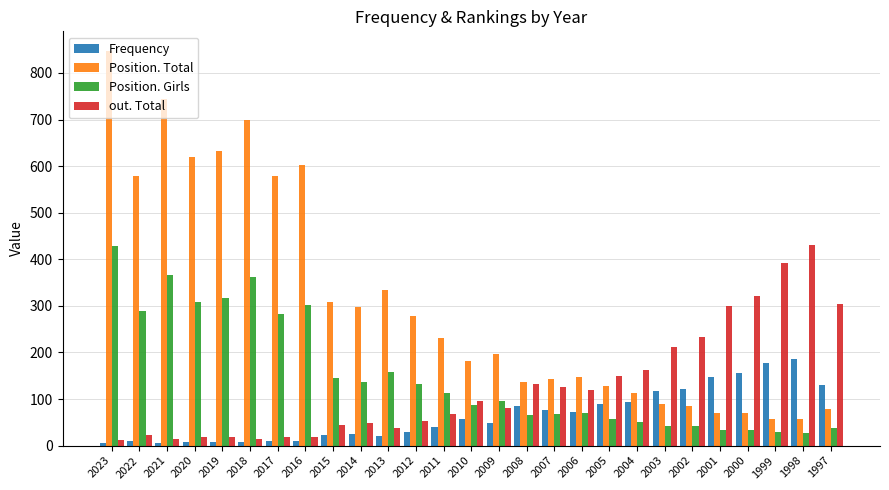

What is the approximate value of Frequency at 2022?

9